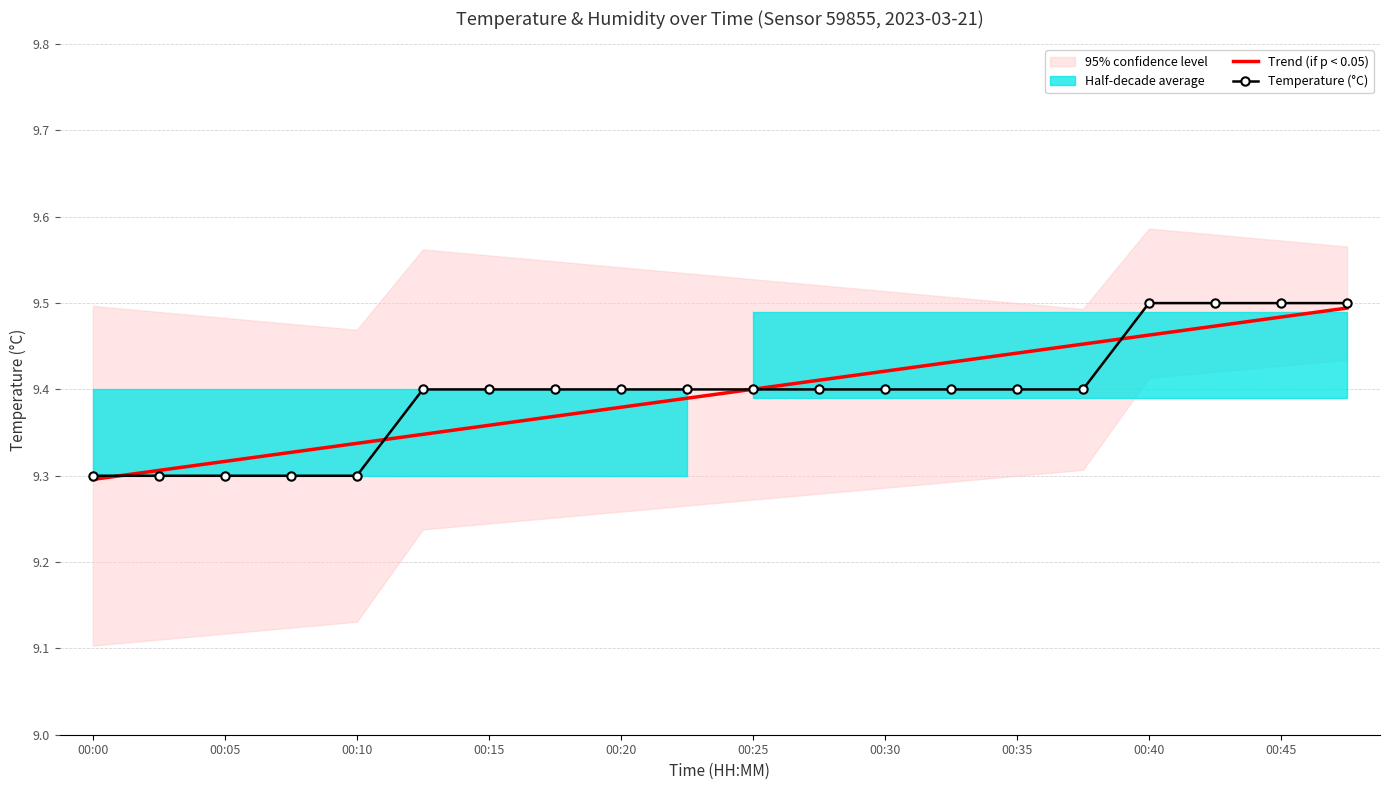

Does the chart have visible grid lines?

Yes